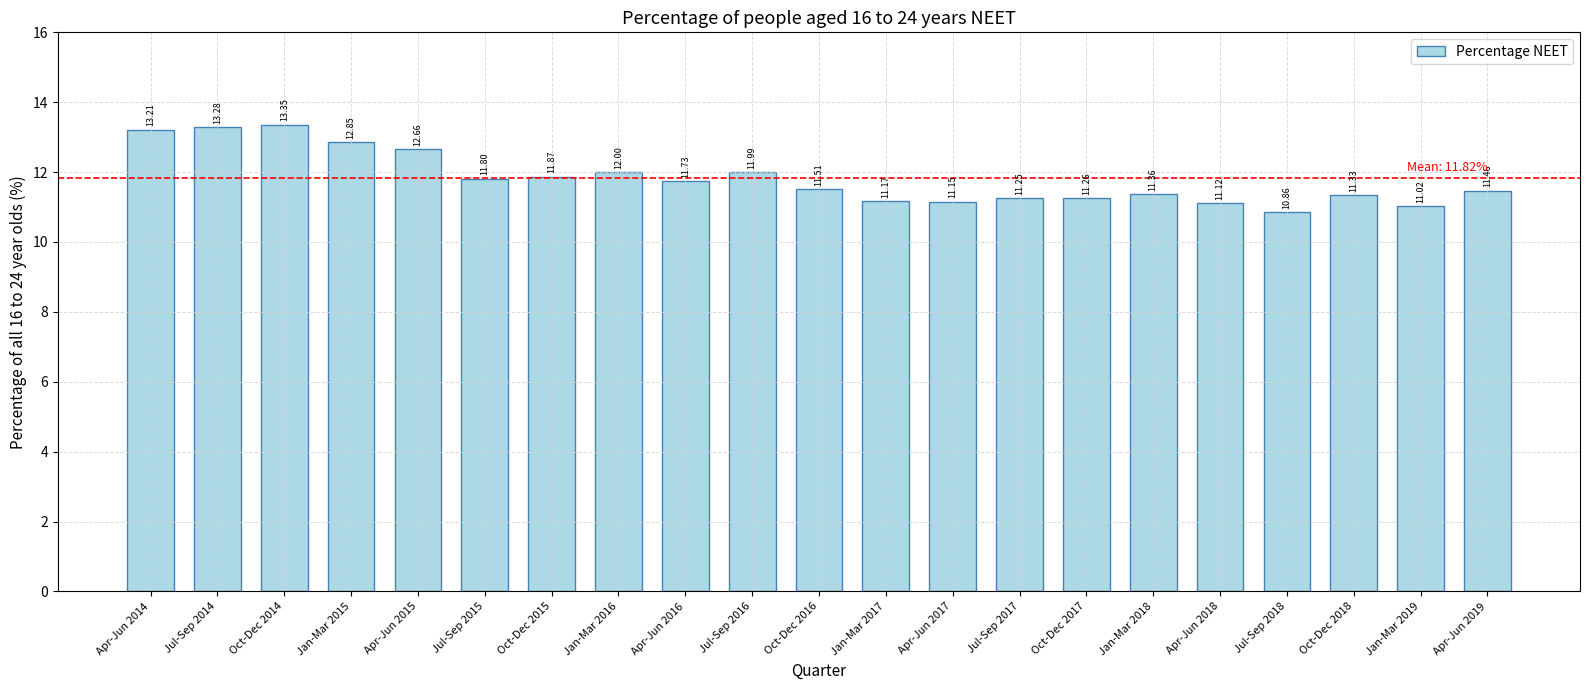

List the labels in order of value, largest first.

Oct-Dec 2014, Jul-Sep 2014, Apr-Jun 2014, Jan-Mar 2015, Apr-Jun 2015, Jan-Mar 2016, Jul-Sep 2016, Oct-Dec 2015, Jul-Sep 2015, Apr-Jun 2016, Oct-Dec 2016, Apr-Jun 2019, Jan-Mar 2018, Oct-Dec 2018, Oct-Dec 2017, Jul-Sep 2017, Jan-Mar 2017, Apr-Jun 2017, Apr-Jun 2018, Jan-Mar 2019, Jul-Sep 2018